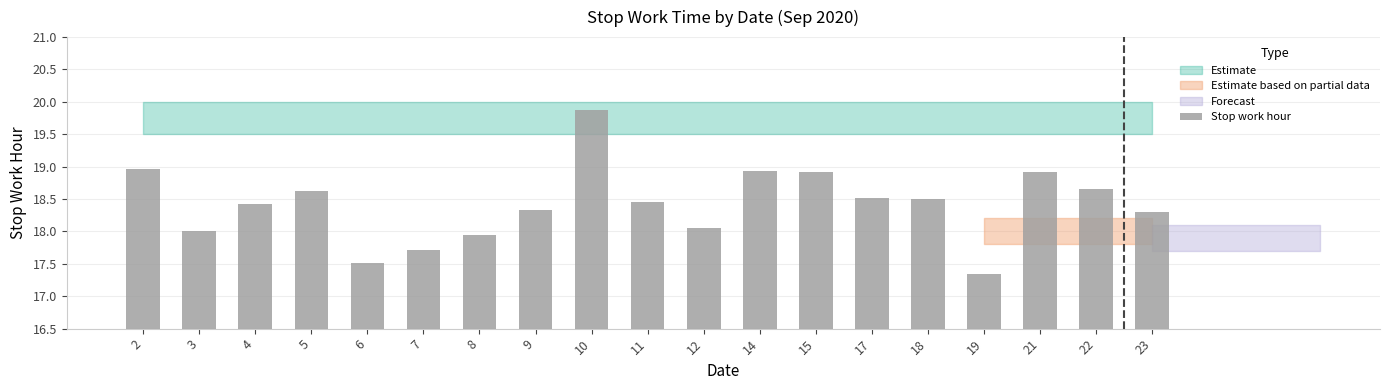

Is it true that the value at 22 is 4.6?

False